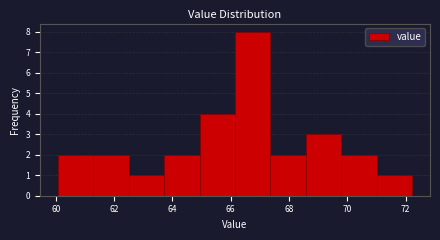

Reading left to right, transcribe this chart: for each bar, give the range it covers on the x-axis and its height. Neither the bar edges nor the heights are printed on the chart, so give them approximately, as read against the axes.

60.0 to 61.2: 2
61.2 to 62.6: 2
62.6 to 63.8: 1
63.8 to 65.0: 2
65.0 to 66.2: 4
66.2 to 67.4: 8
67.4 to 68.6: 2
68.6 to 69.8: 3
69.8 to 71.0: 2
71.0 to 72.2: 1